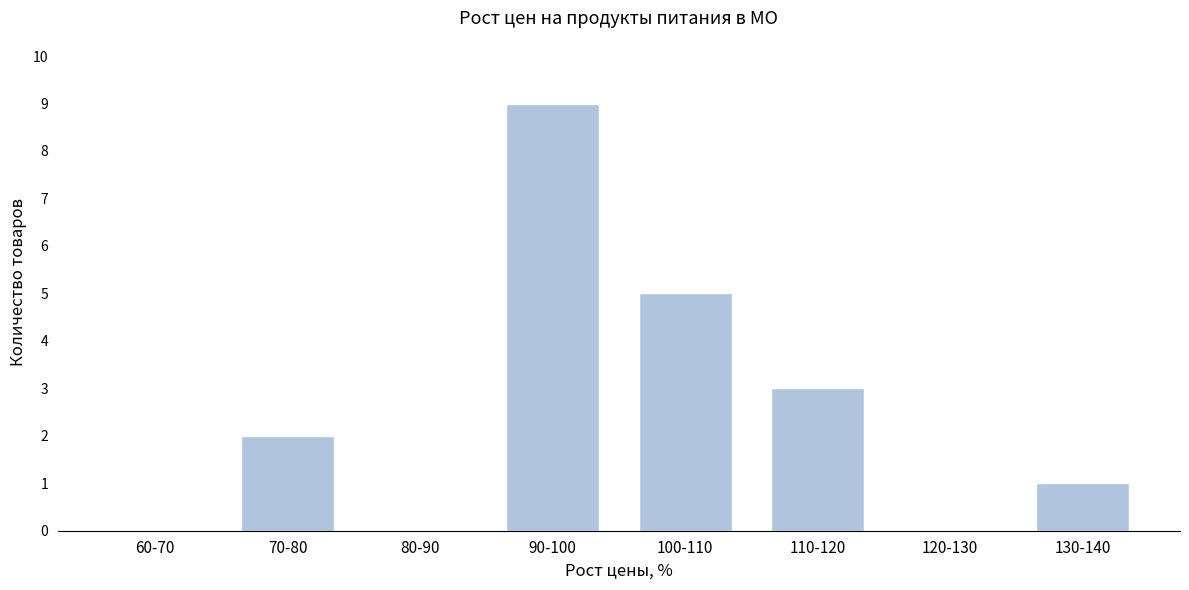

Reading left to right, transcribe all the data shown in this chart.

60-70=0	70-80=2	80-90=0	90-100=9	100-110=5	110-120=3	120-130=0	130-140=1